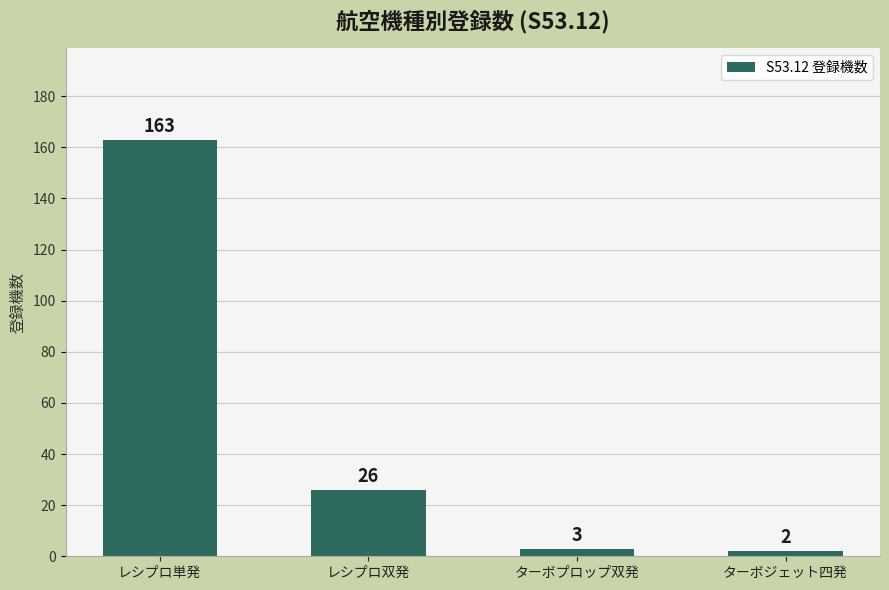

Reading left to right, what are all the values shown in this chart?

163	26	3	2